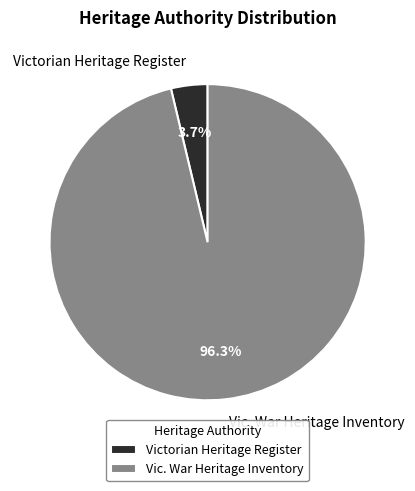

Which has a higher value, Vic. War Heritage Inventory or Victorian Heritage Register?

Vic. War Heritage Inventory